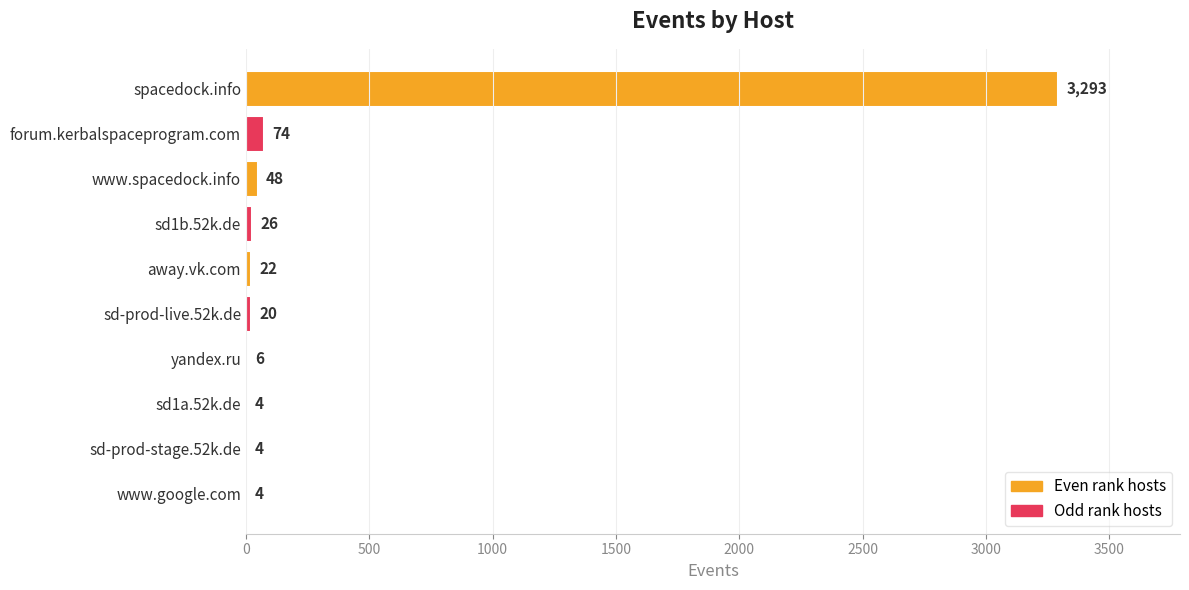

What is the change in value from spacedock.info to sd1a.52k.de?

-3289